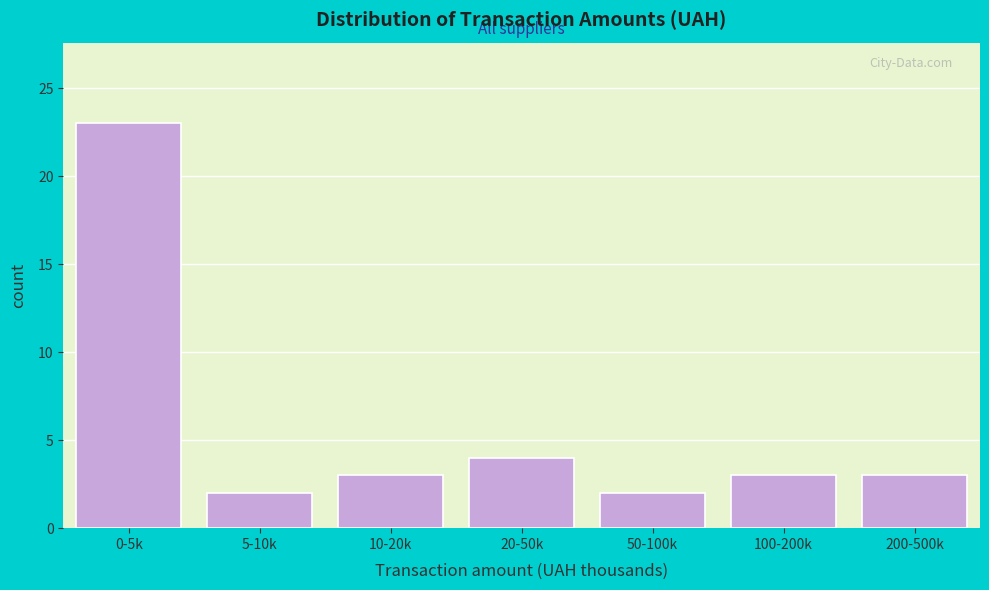

Reading left to right, what are all the values shown in this chart?

23	2	3	4	2	3	3